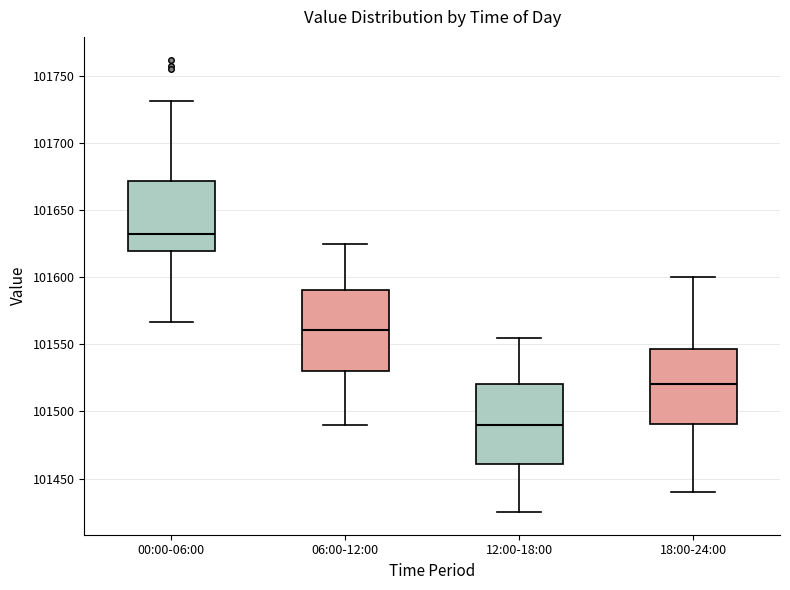

Which box has the lowest median line?

12:00-18:00